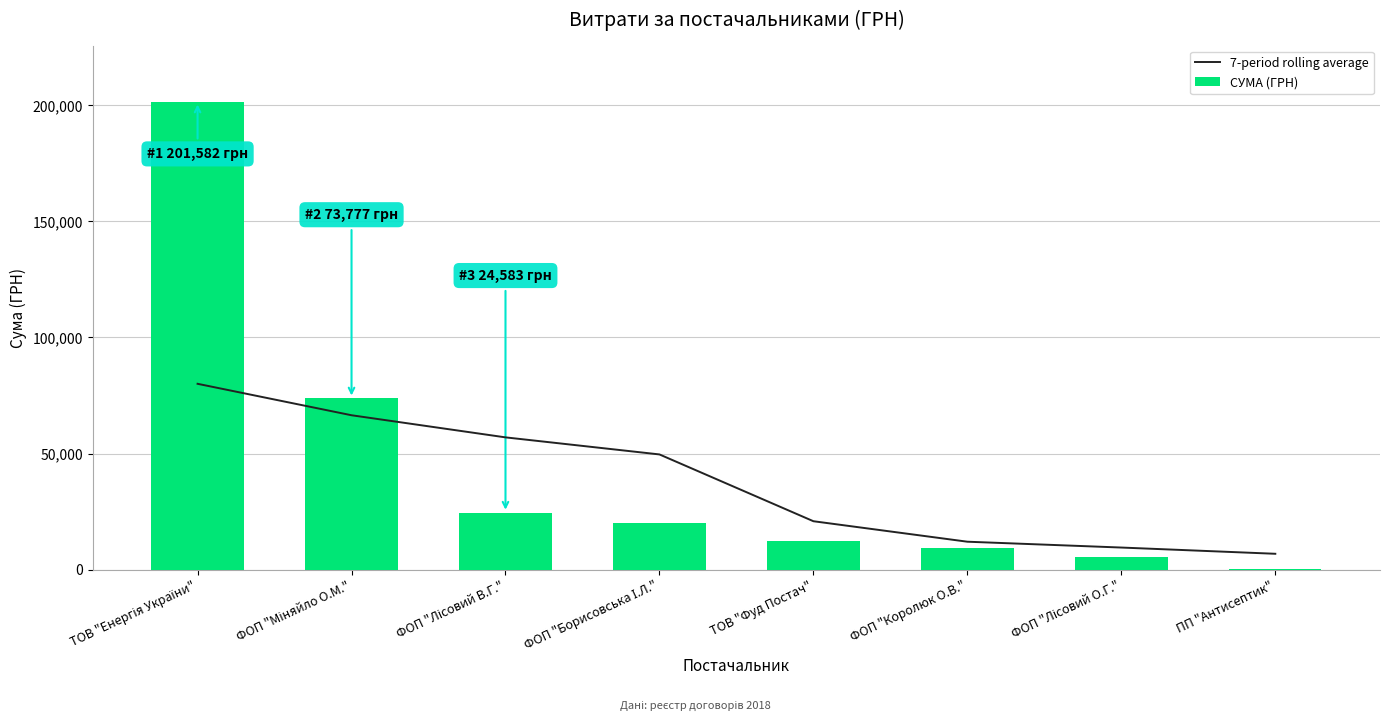

The value of СУМА (ГРН) at ФОП "Борисовська І.Л." is 20245.0. True or false?

True